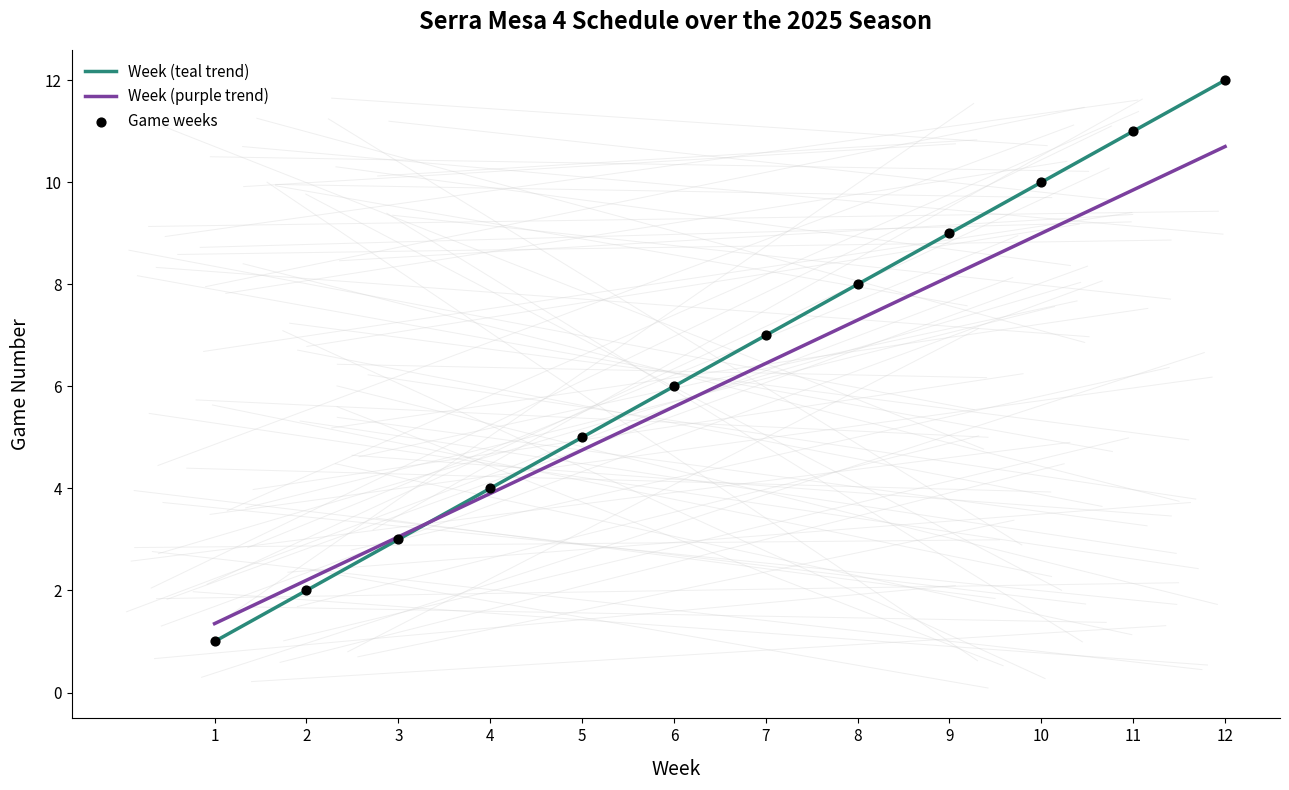

What is the total value across all series at 11?

20.9